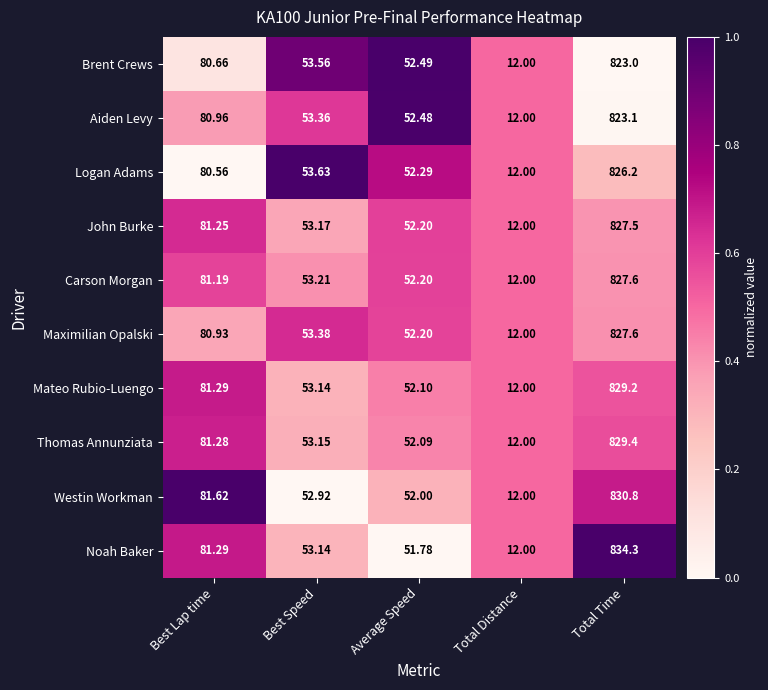

Is the value of Logan Adams at Total Time greater than the value of John Burke at Total Time?

No